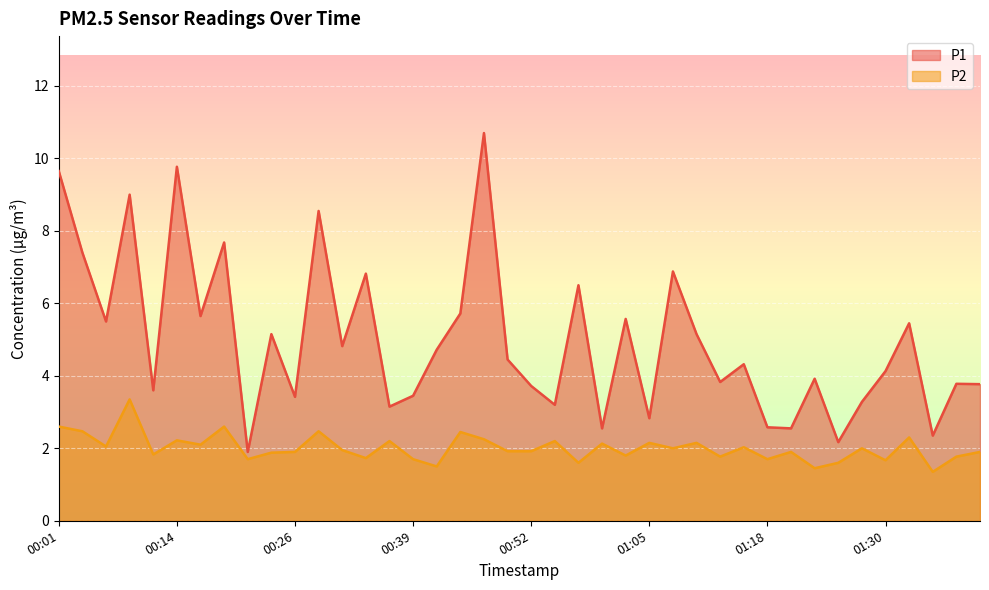

What position from the left is 01:30?

36